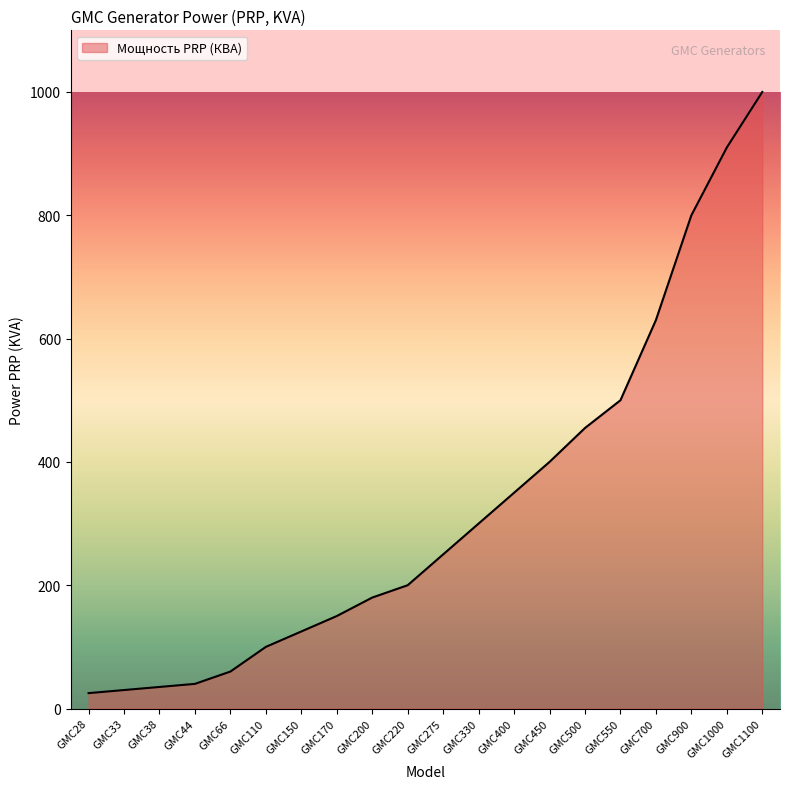

Is it true that the value at GMC44 is 40?

True